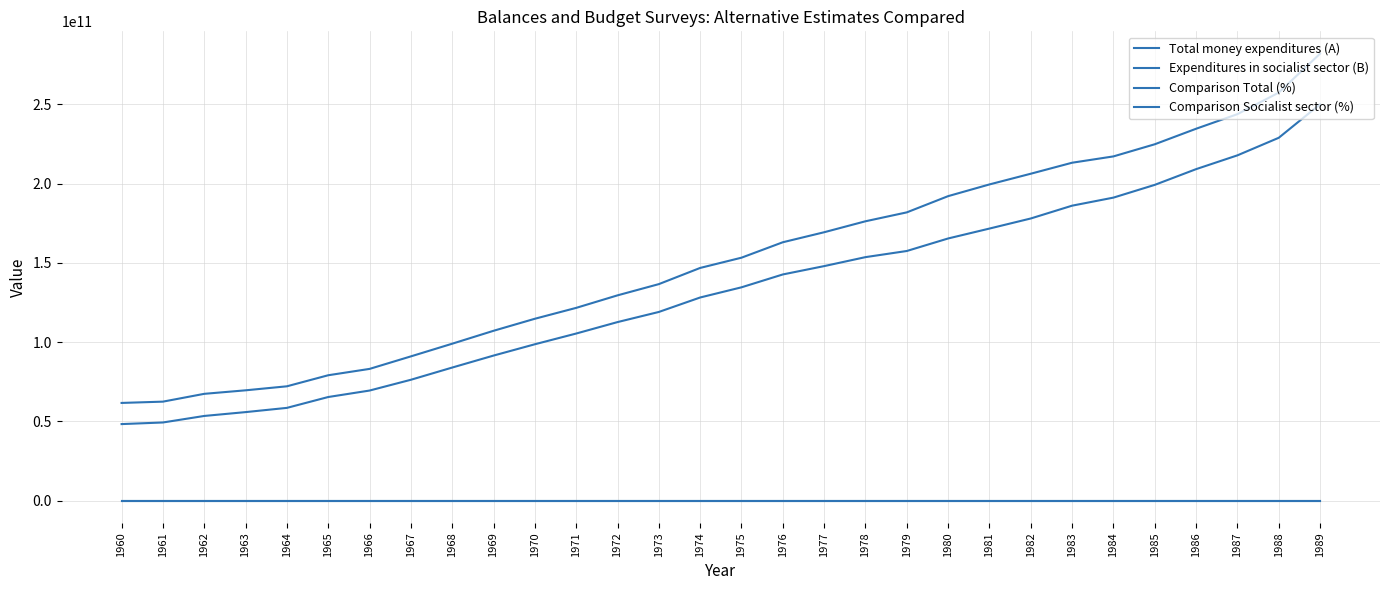

Which category has the highest value in the Total money expenditures (A) series?

1989